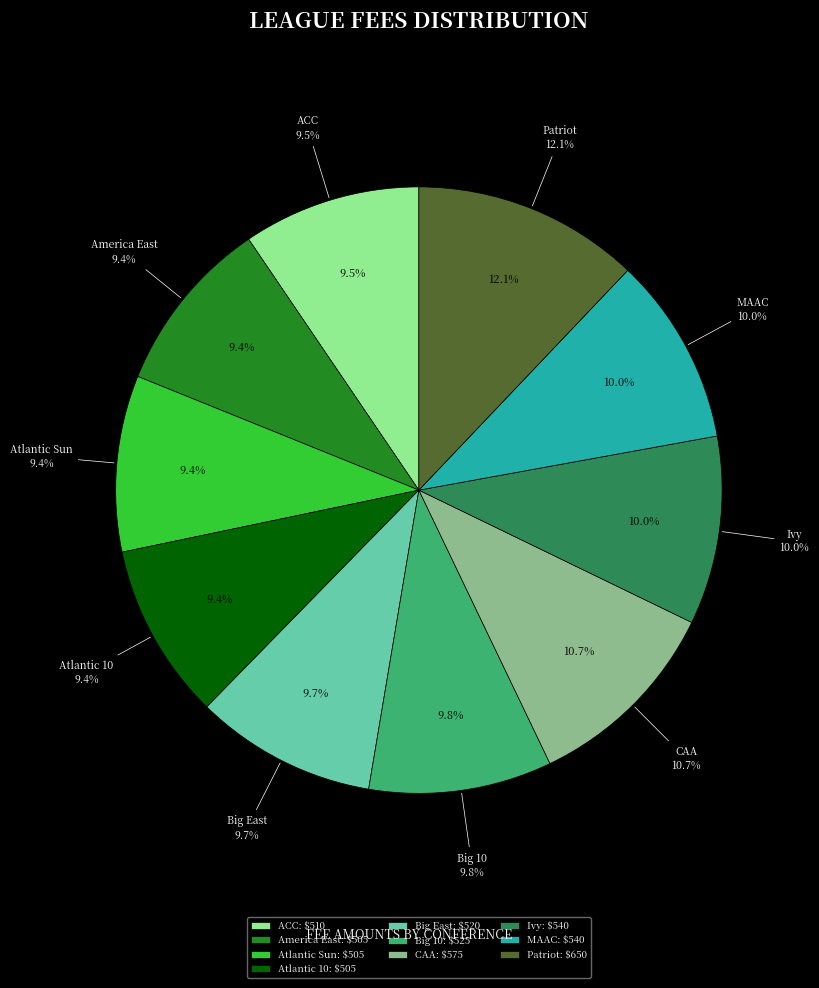

To the nearest percent, what portion does ACC represent?

9%